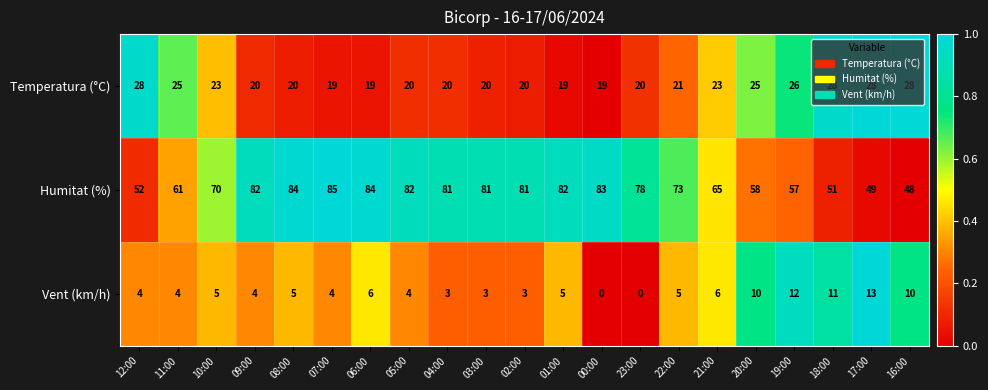

Rank the series at 02:00 from lowest to highest value.

Vent (km/h), Temperatura (°C), Humitat (%)